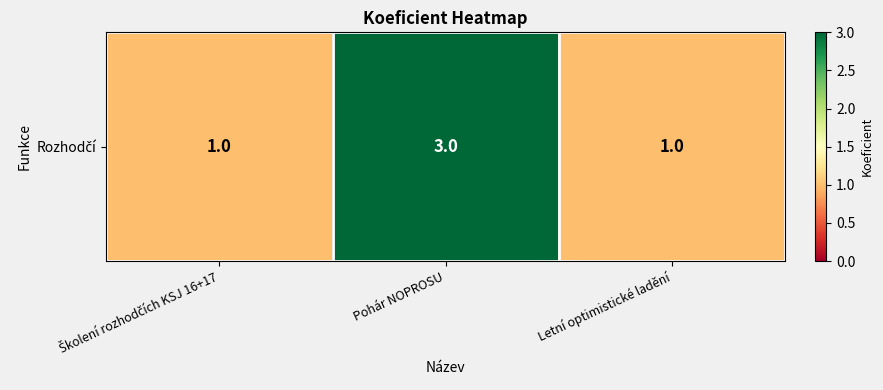

Which category has the highest value across all series?

Pohár NOPROSU